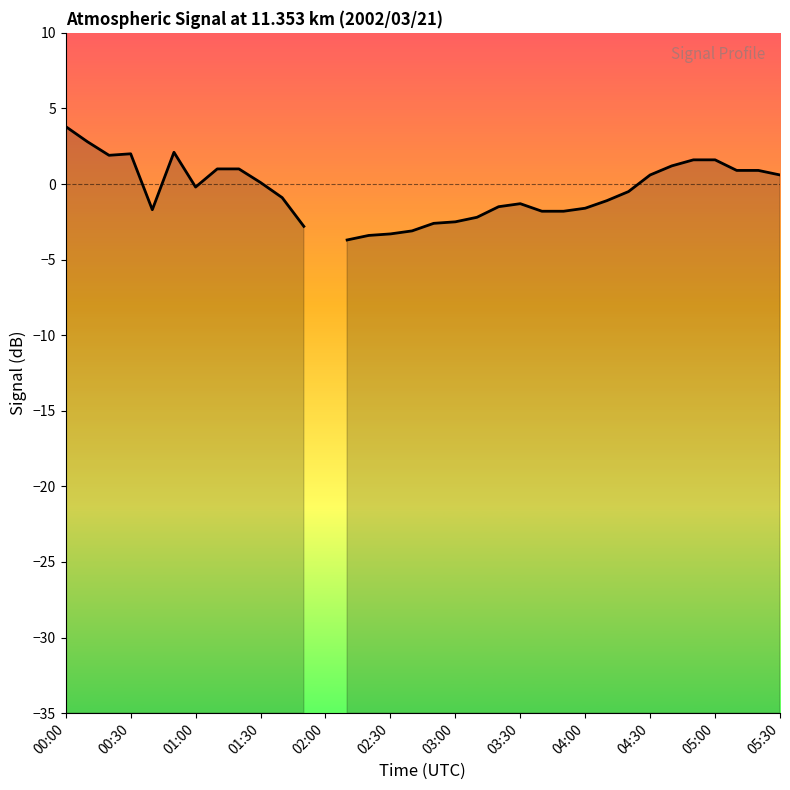

How many data points are less than 0?

18